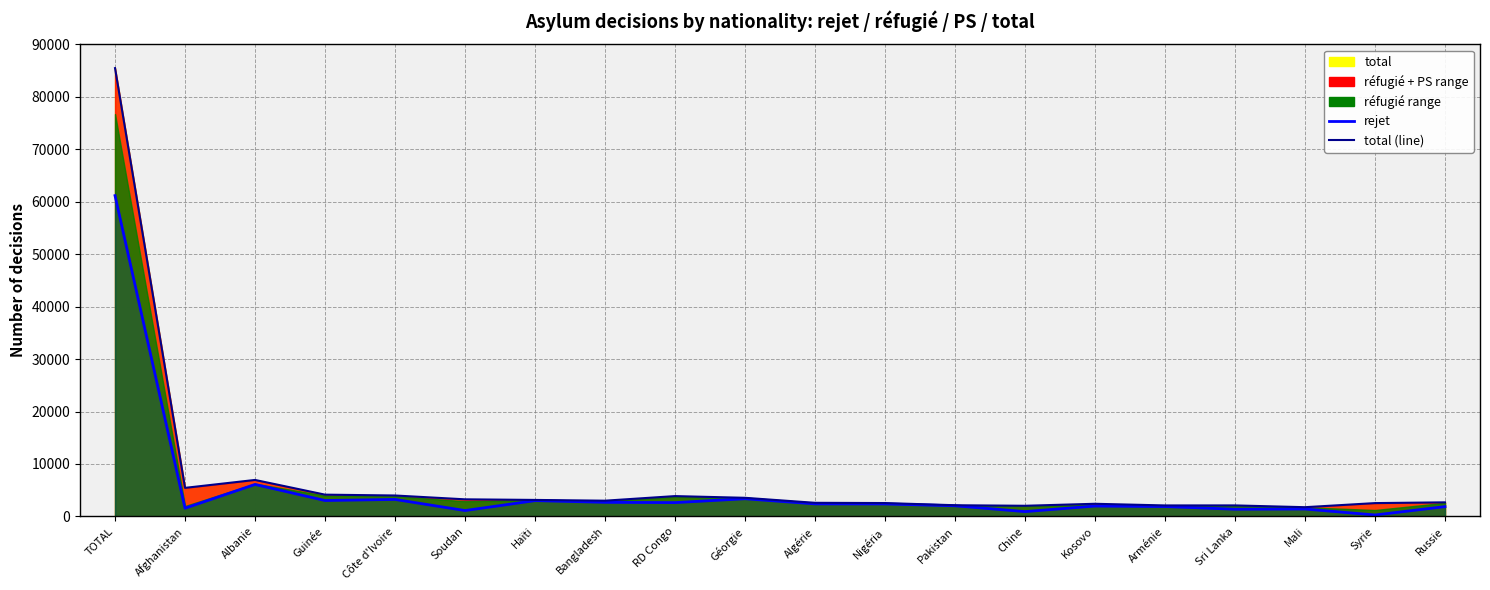

What is the value of the rejet point at the 1st from the left?

61160